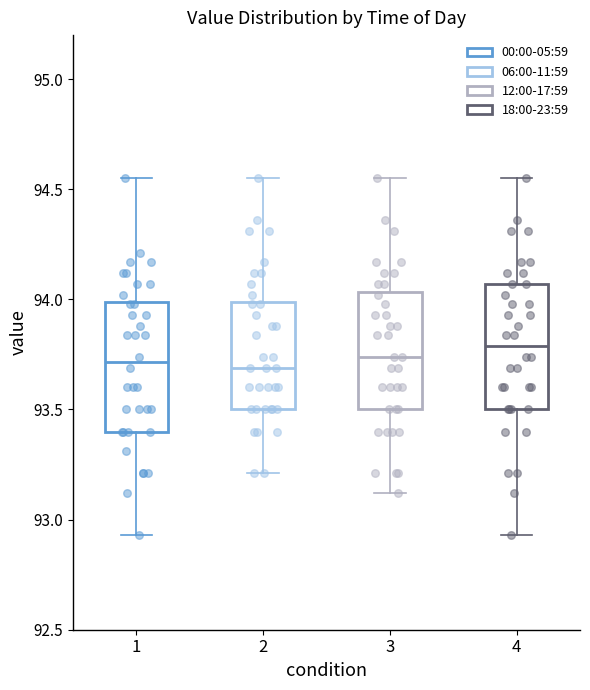

Where is the upper edge of the box at x = 3 on the y-axis? The values are not printed on the chart, so give them approximately, as read against the axis.

94.05